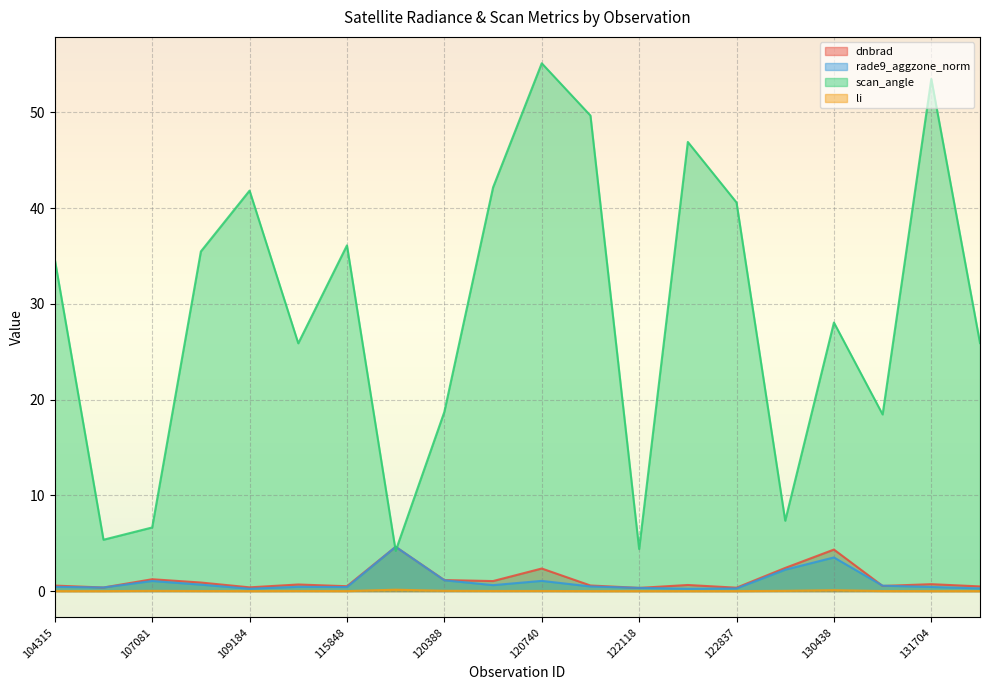

Does the chart display data point markers on the line(s)?

No